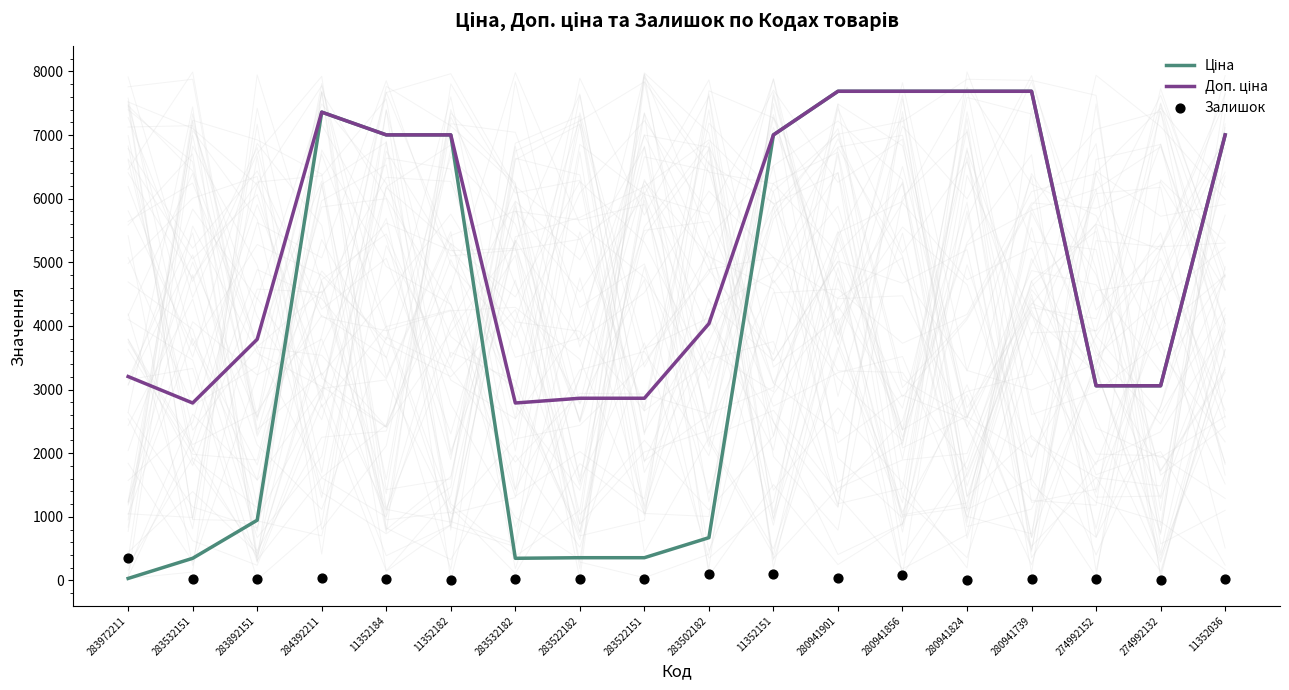

At how many categories does at least one series exceed 3232?

11